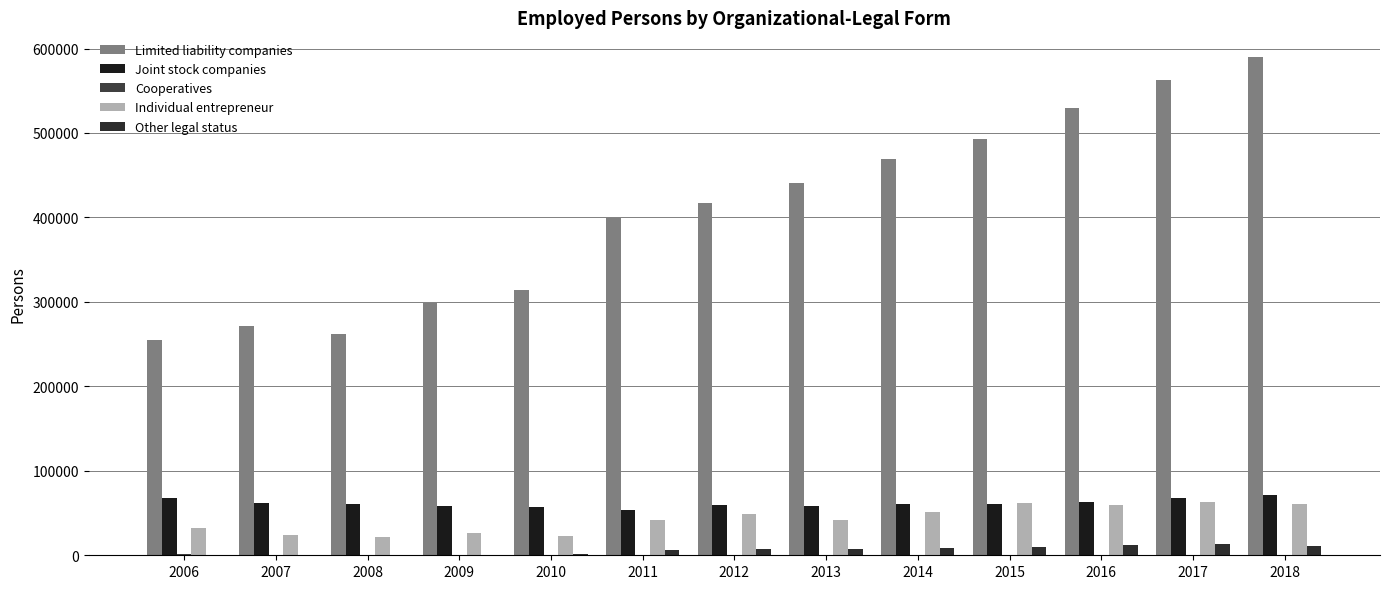

What is the sum of all Joint stock companies values?

802153